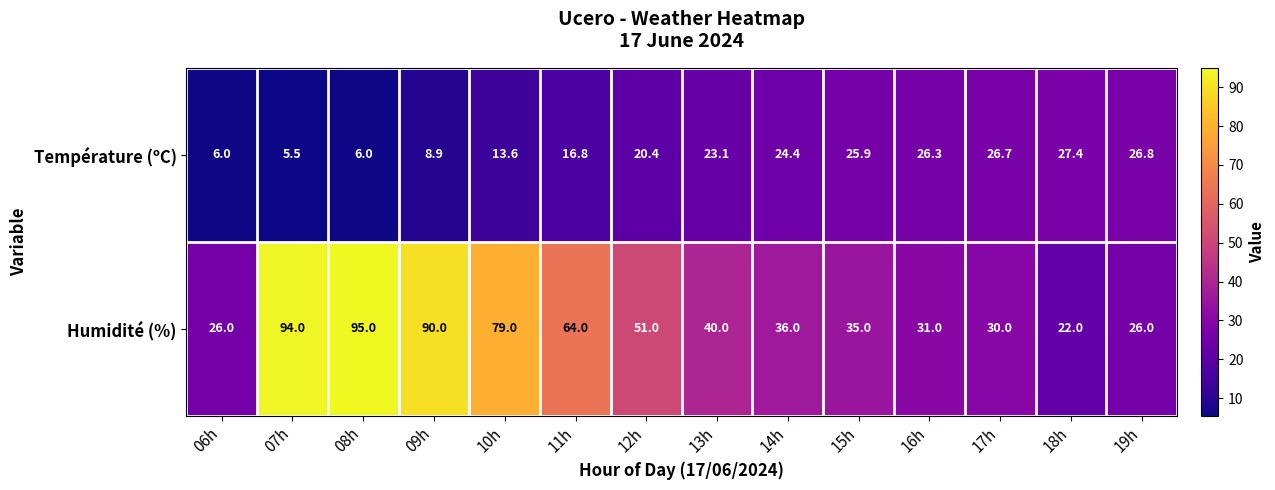

Which series has the widest spread of values?

Humidité (%)